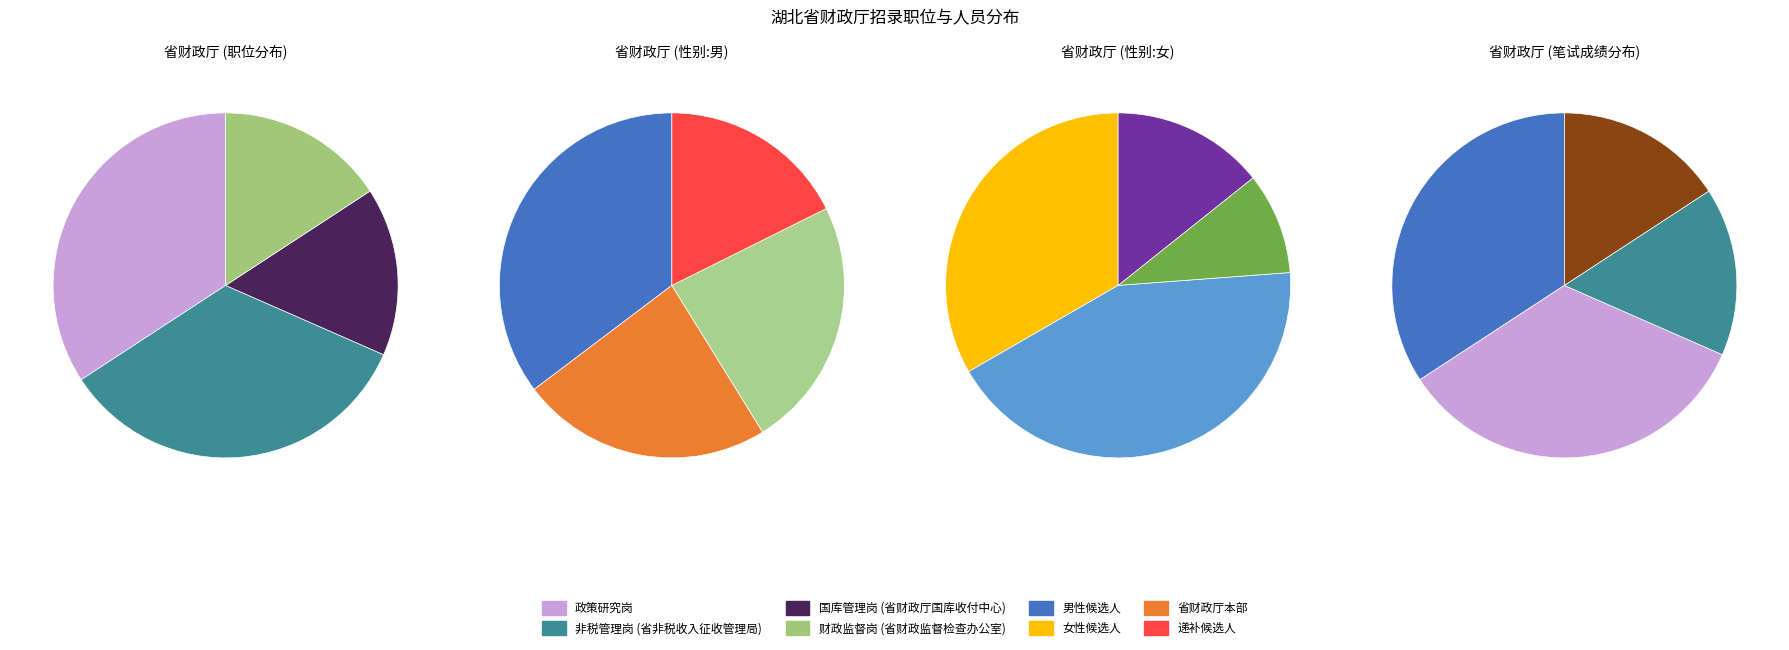

What is the ratio of the value at 财政监督岗 to the value at 政策研究岗?

0.5